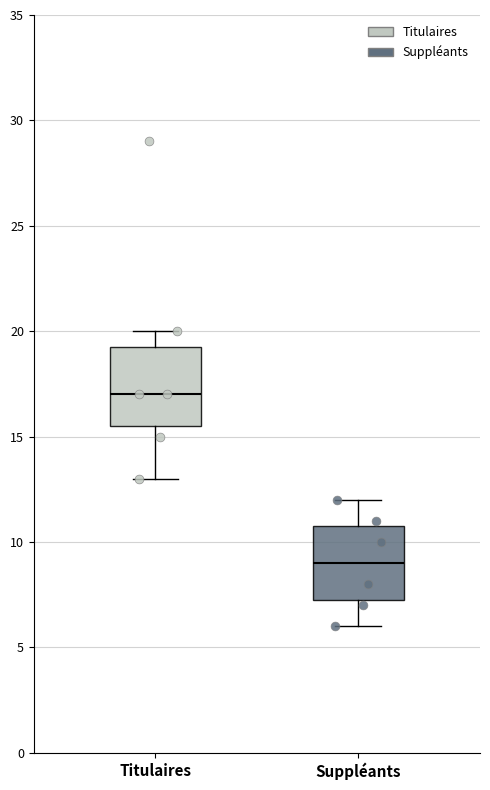

Which box's median line is the lowest?

Suppléants